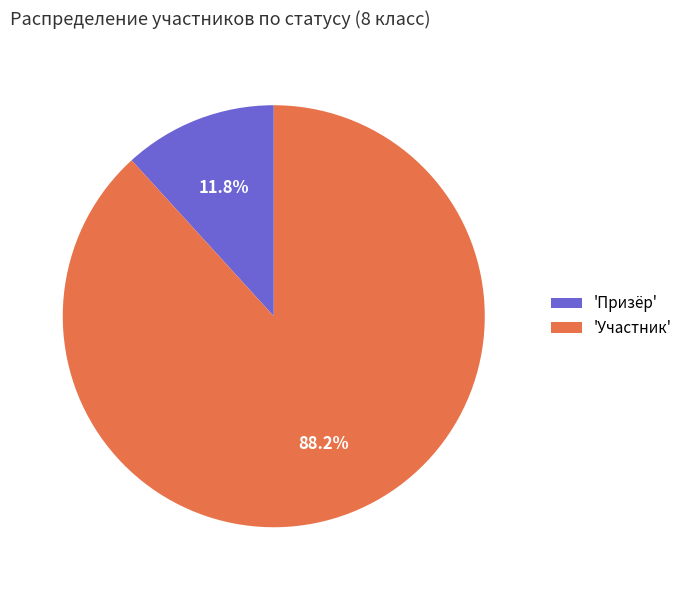

Combined, do 'Призёр' and 'Участник' account for over 50%?

Yes